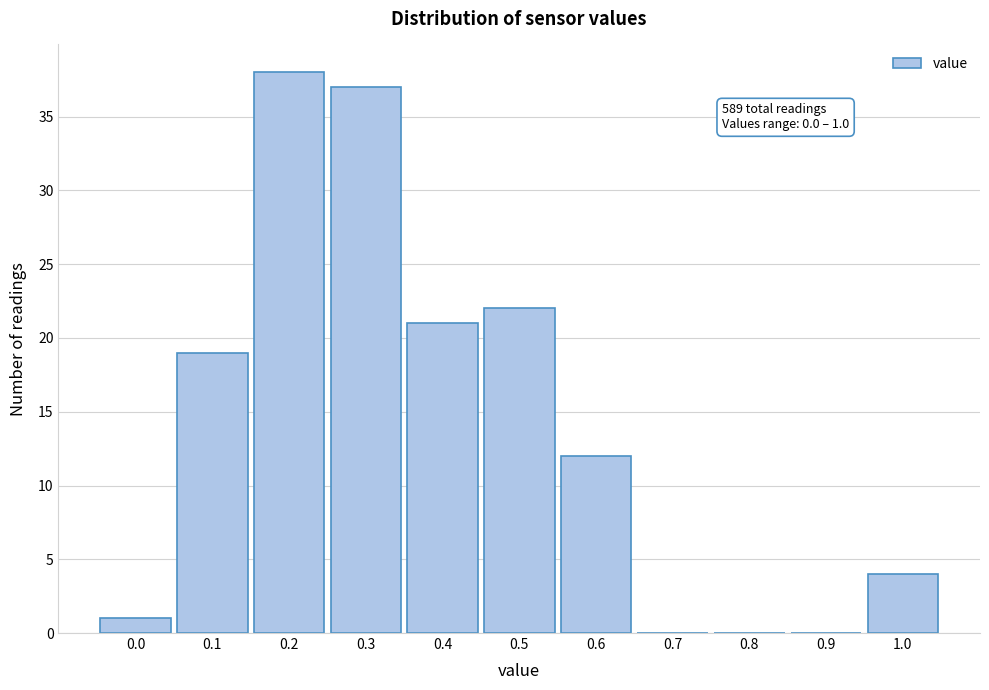

Which range on the x-axis has the tallest bar?

0.15 to 0.25